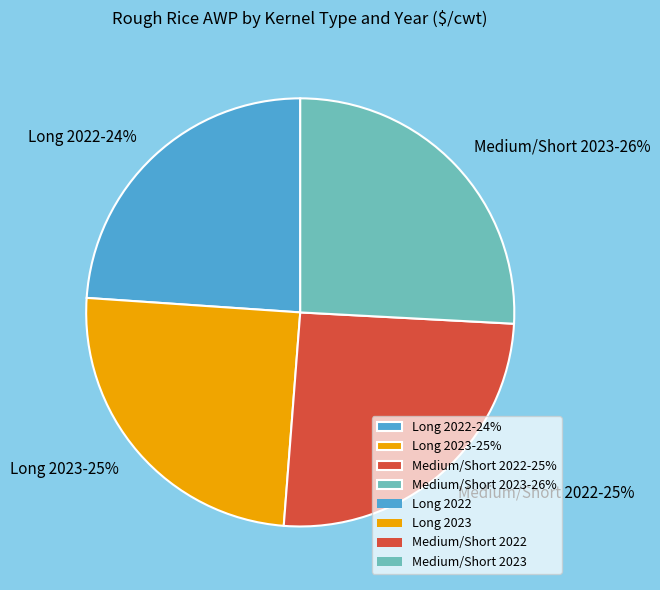

To the nearest percent, what is the difference between the largest and smallest slice percentages?

2%